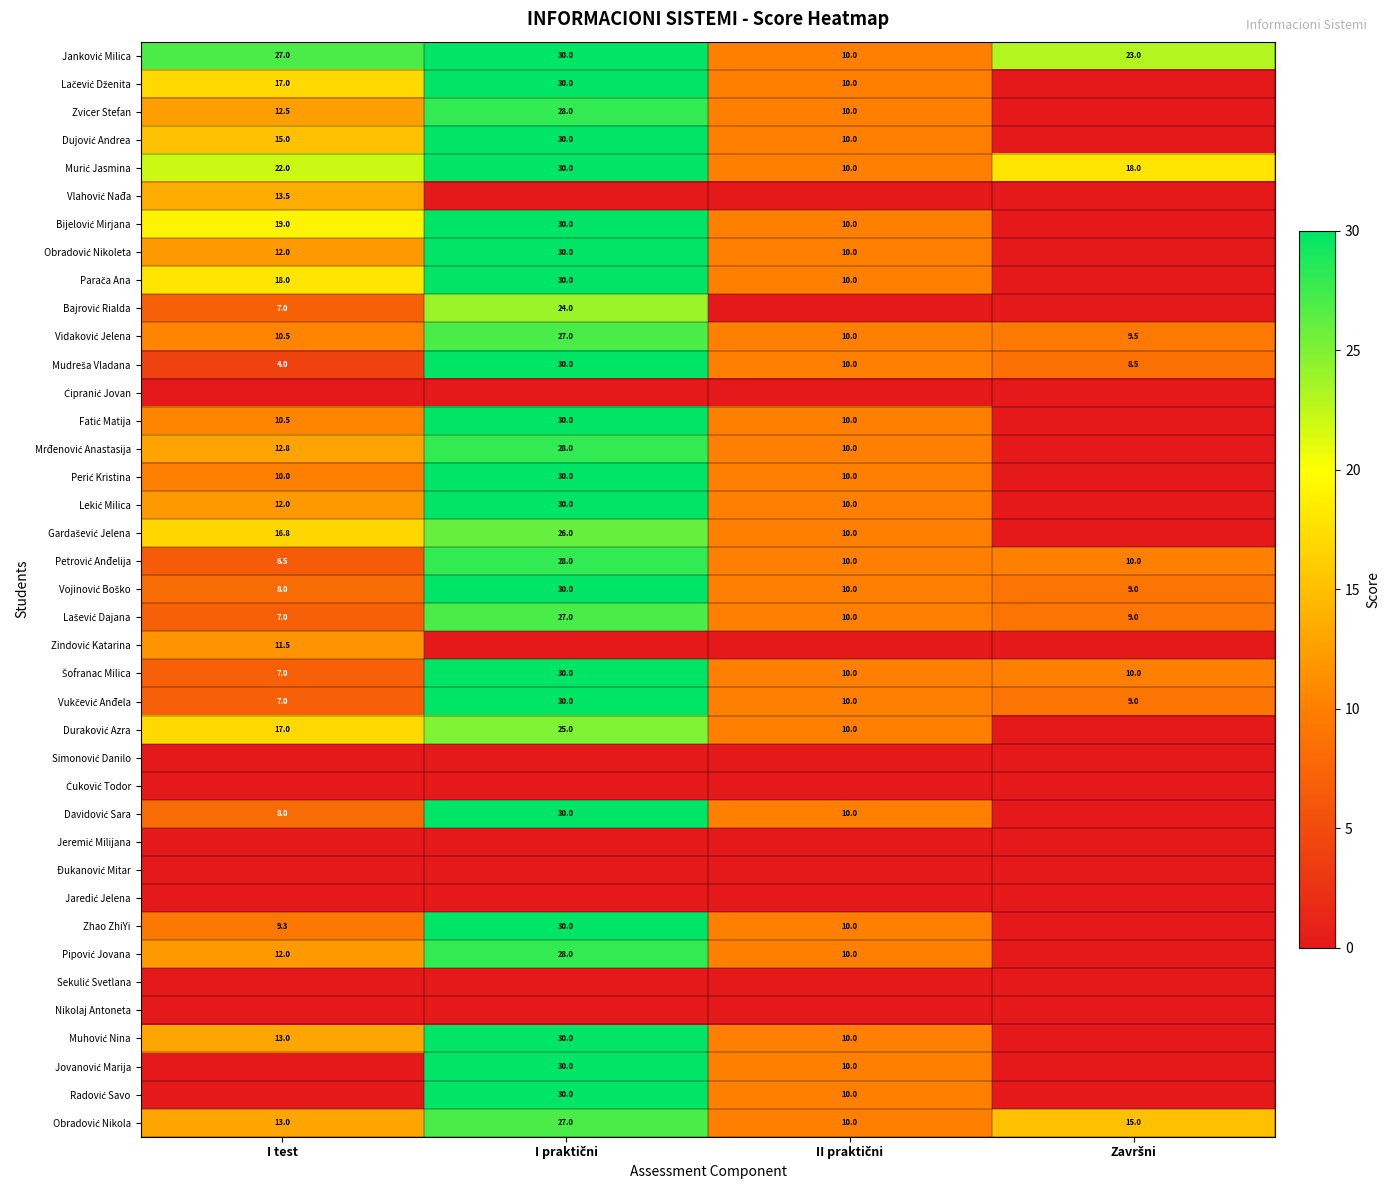

What is the maximum value for Duraković Azra?

25.0